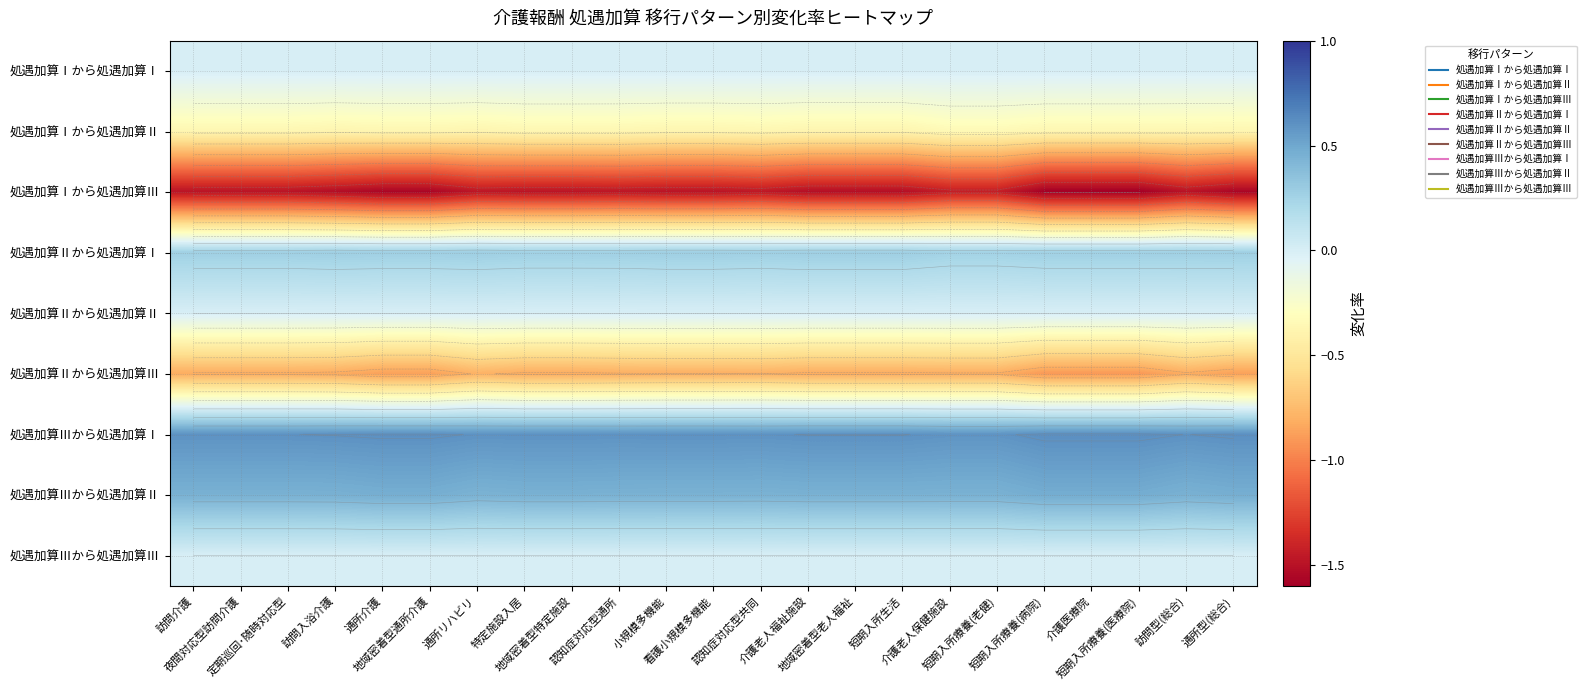

Between 認知症対応型共同 and 訪問型(総合), which is larger?

認知症対応型共同